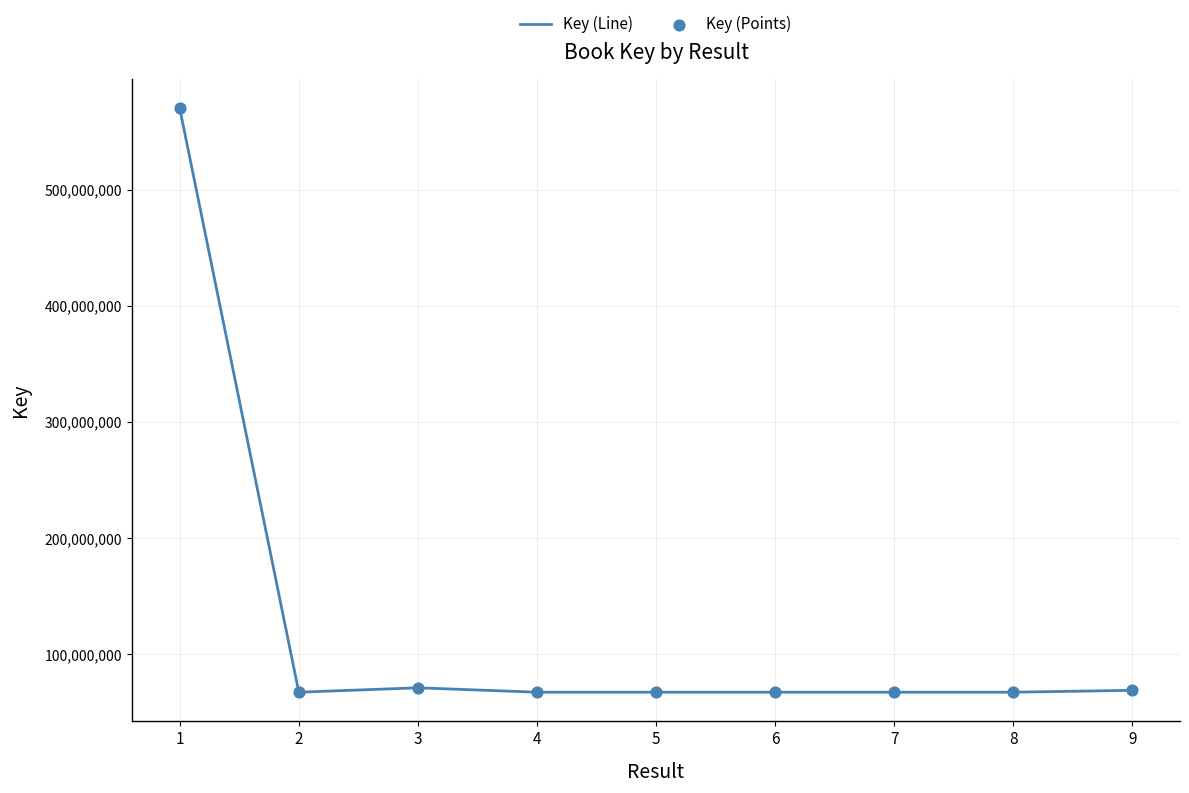

What is the maximum value shown in the chart?

569960017